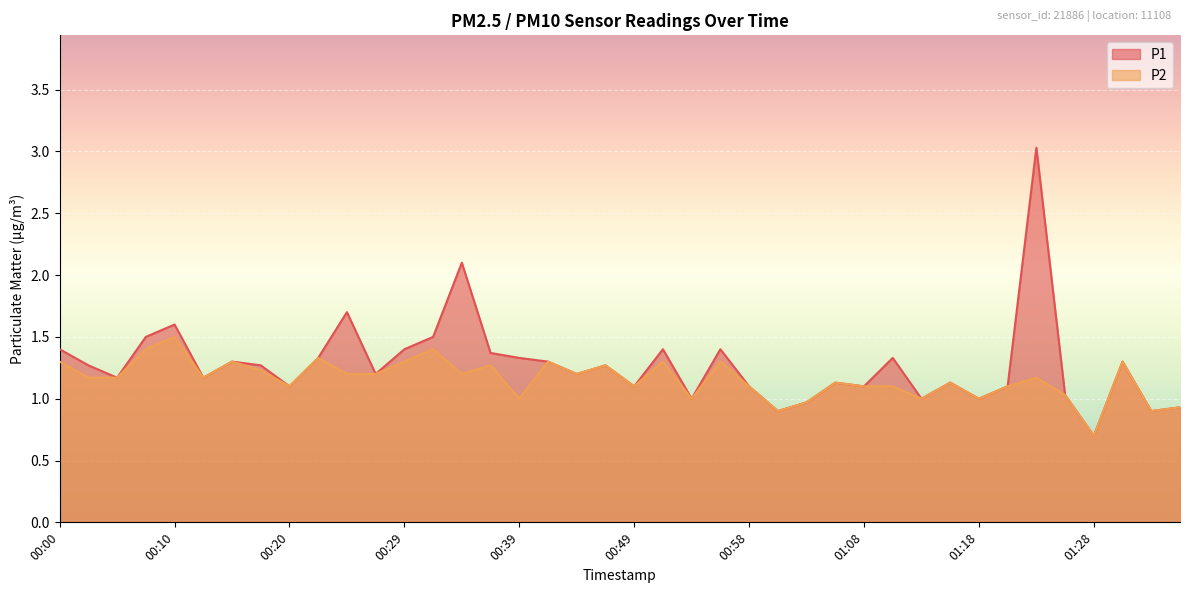

What is the total value across all series at 00:46?

2.5